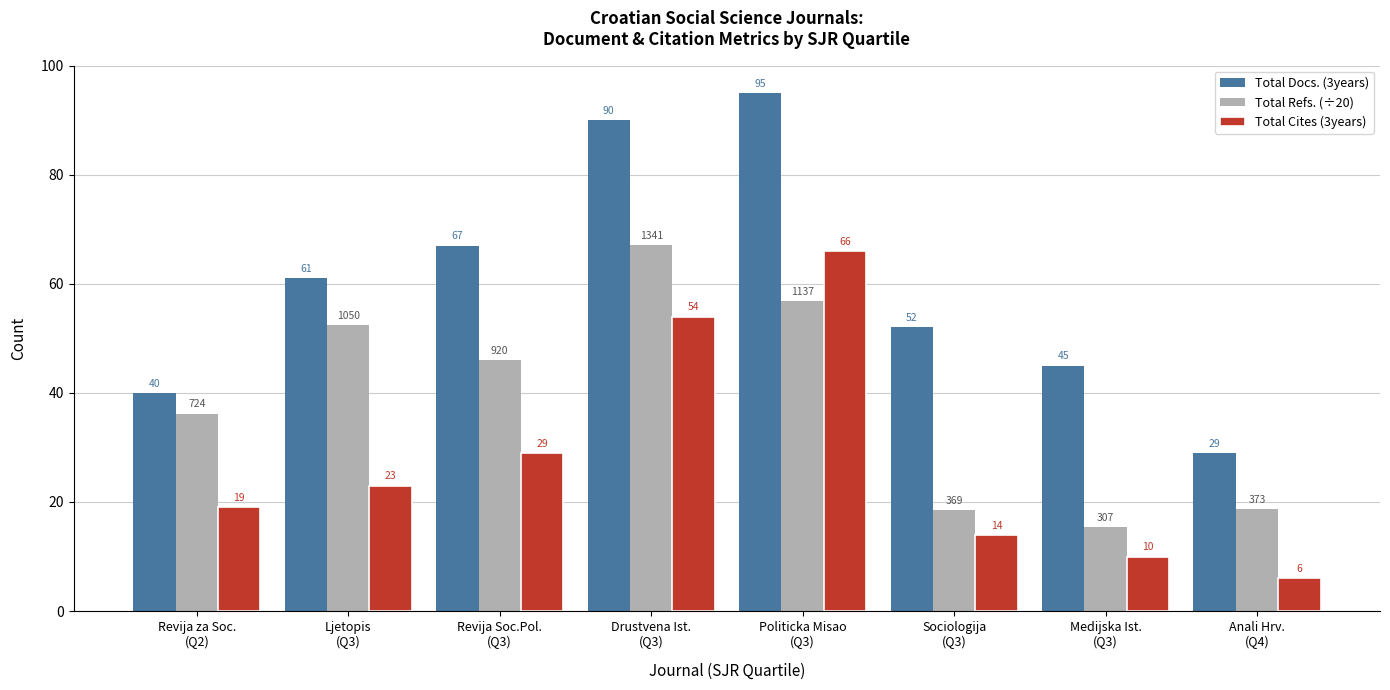

What is the minimum value for Total Docs. (3years)?

29.0